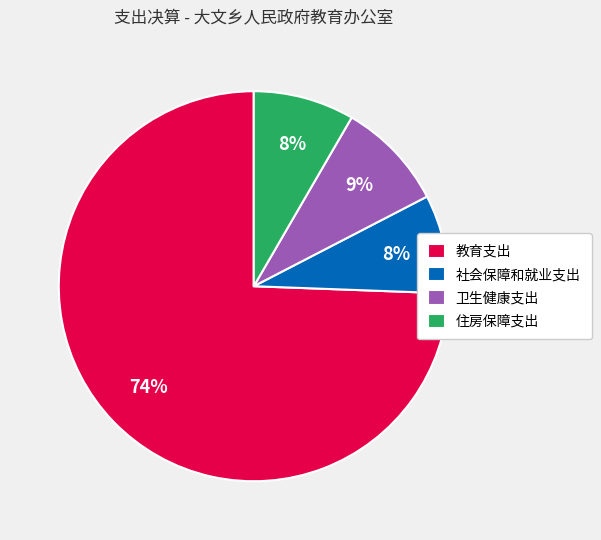

Does any single category account for the majority?

Yes